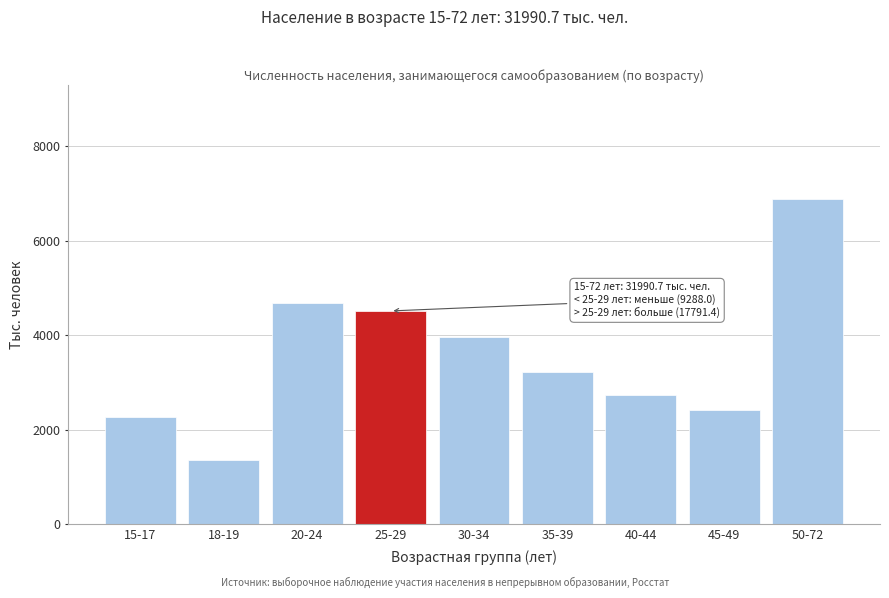

Reading left to right, list all the values displayed in this chart.

15-17=2263.1	18-19=1348.9	20-24=4676.0	25-29=4510.3	30-34=3958.0	35-39=3207.2	40-44=2733.9	45-49=2412.1	50-72=6881.1